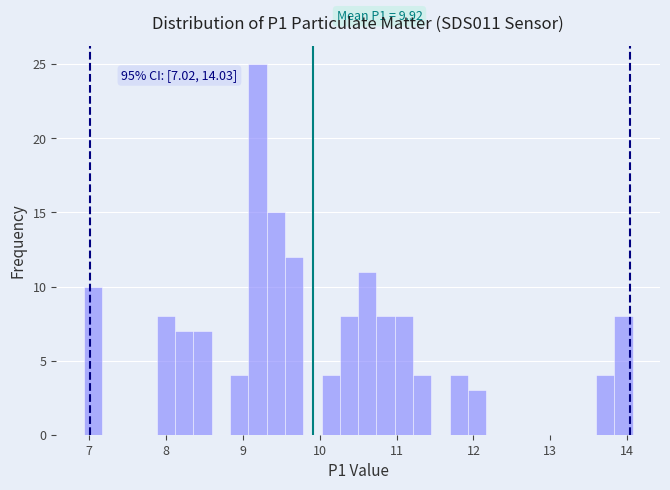

Read against the x-axis, roughly where is the centre of the tallest bar?

9.2